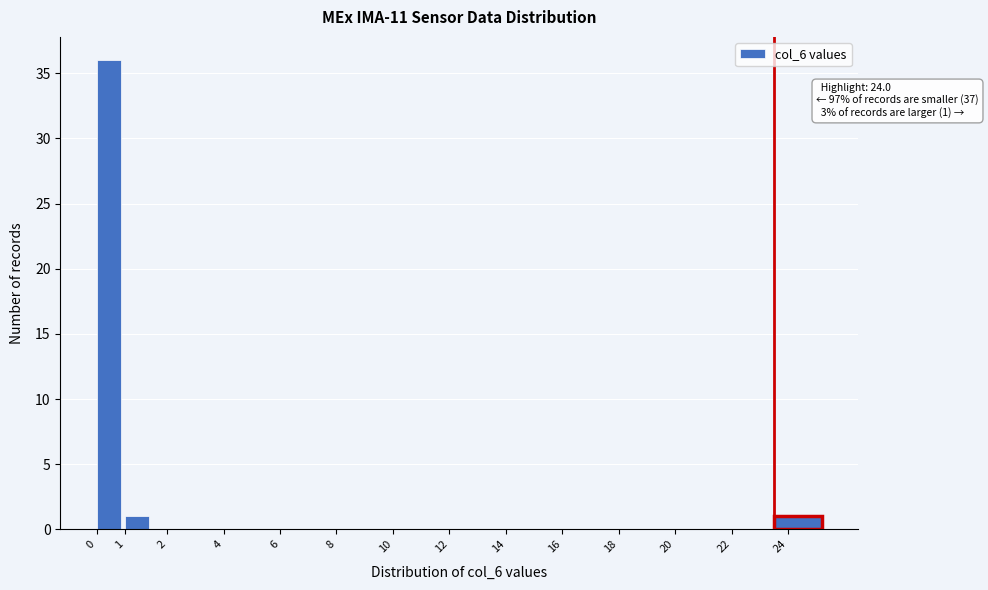

Reading right to left, extract all data points from this chart.

24=1	22=0	20=0	18=0	16=0	14=0	12=0	10=0	8=0	6=0	4=0	2=0	1=1	0=36